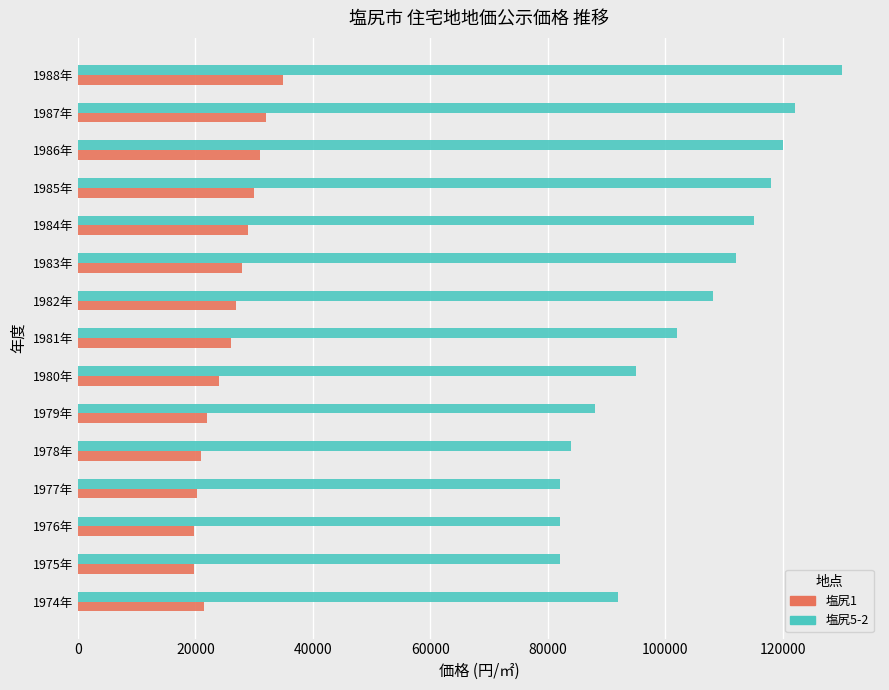

At which label is 塩尻5-2 closest to 106000?

1982年